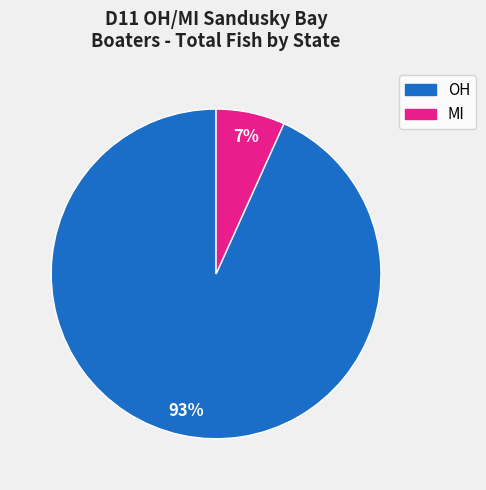

True or false: OH accounts for 10% of the total.

False